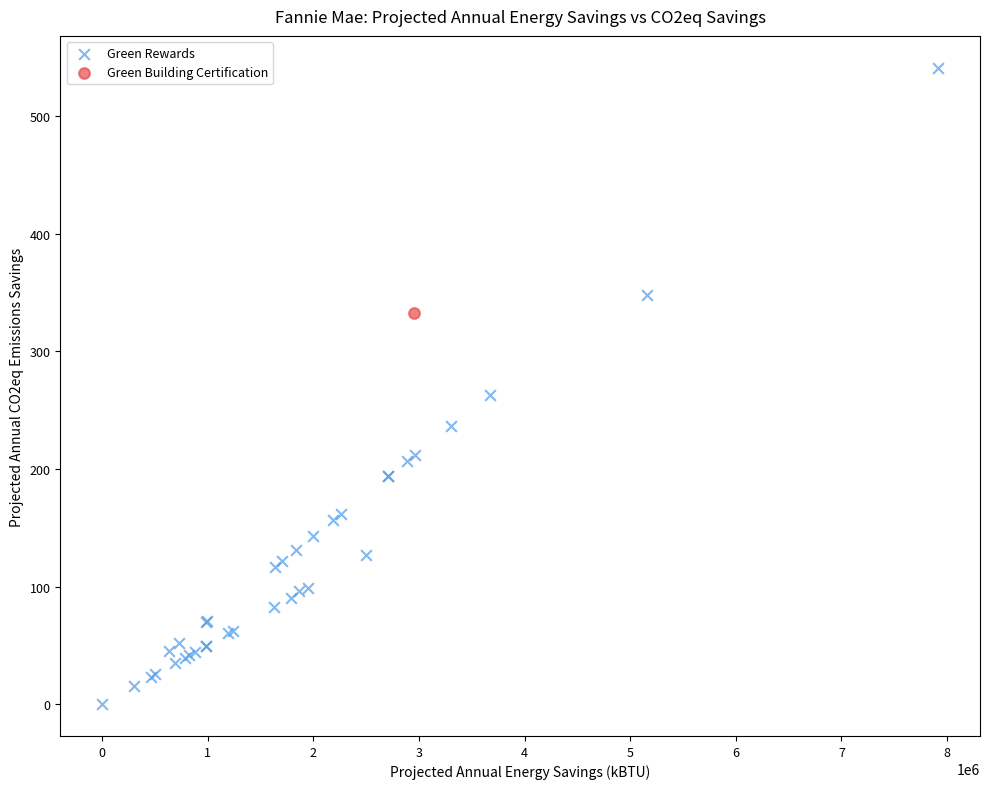

What are all the series names shown in the legend?

Green Rewards, Green Building Certification